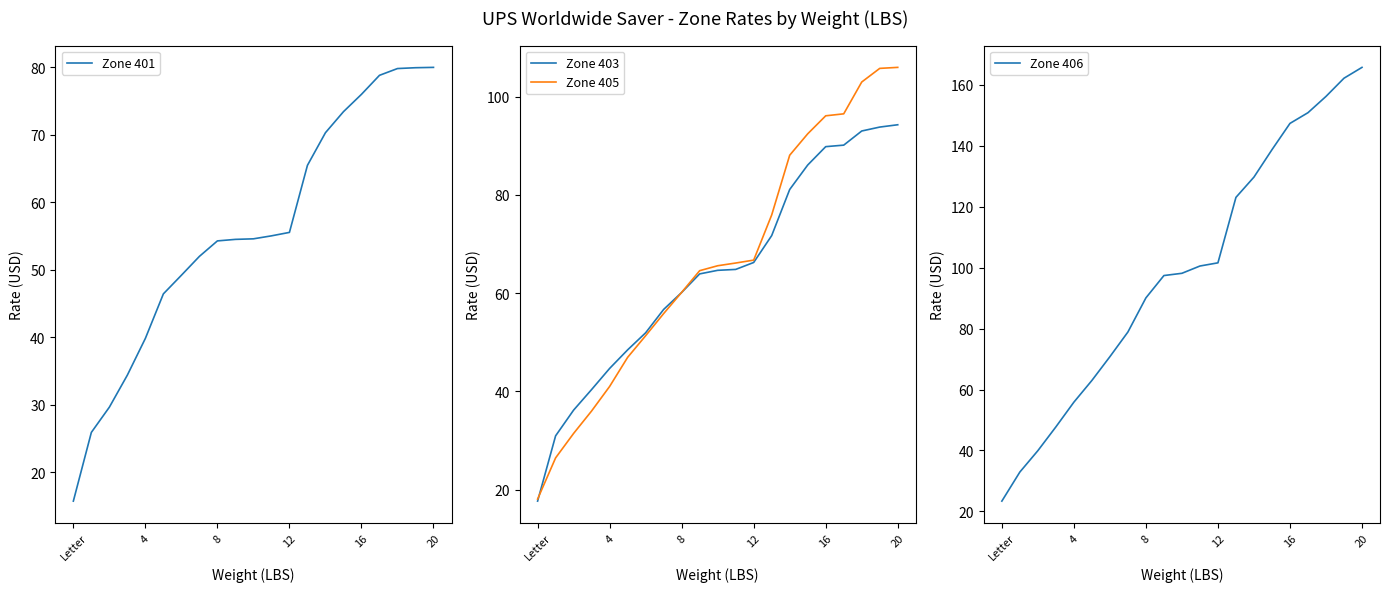

Reading left to right, list all the values displayed in this chart.

Zone 401: 15.7	25.9	29.6	34.4	39.8	46.4	49.2	52.0	54.3	54.5	54.6	55.0	55.5	65.5	70.3	73.4	76.0	78.8	79.8	79.9	80.0
Zone 403: 17.7	31.0	36.2	40.4	44.7	48.4	51.9	56.7	60.1	63.9	64.6	64.8	66.2	71.7	81.1	86.1	89.8	90.1	93.0	93.8	94.3
Zone 405: 18.1	26.5	31.4	36.0	41.0	46.9	51.3	55.8	60.1	64.6	65.6	66.1	66.7	75.9	88.1	92.4	96.1	96.5	103.0	105.7	105.9
Zone 406: 23.4	32.9	39.9	47.7	55.8	63.0	70.8	78.9	90.1	97.4	98.1	100.5	101.5	123.0	129.7	138.7	147.3	150.8	156.1	162.1	165.7